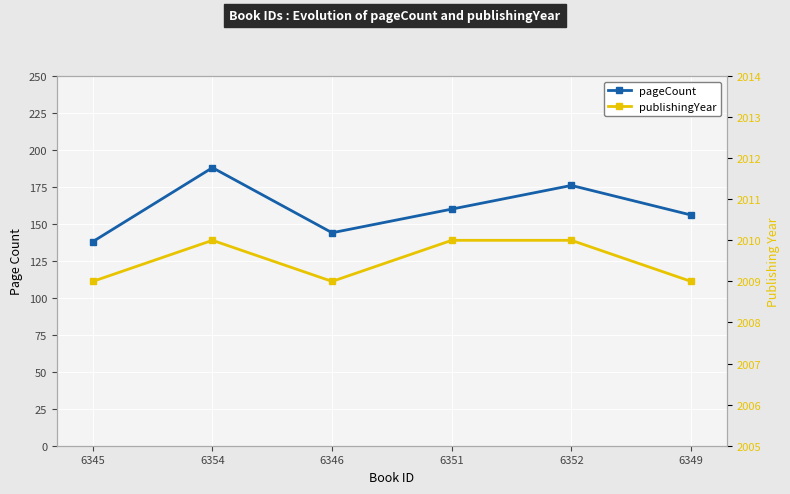

True or false: publishingYear and pageCount cross at least once.

False